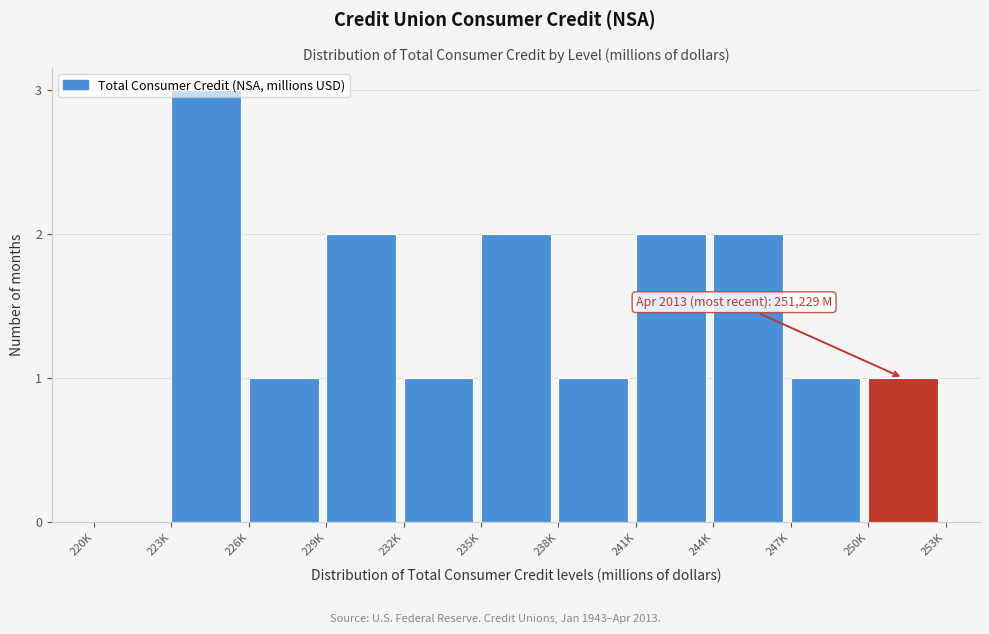

What is the ratio of the value at 247K to the value at 250K?

1.0